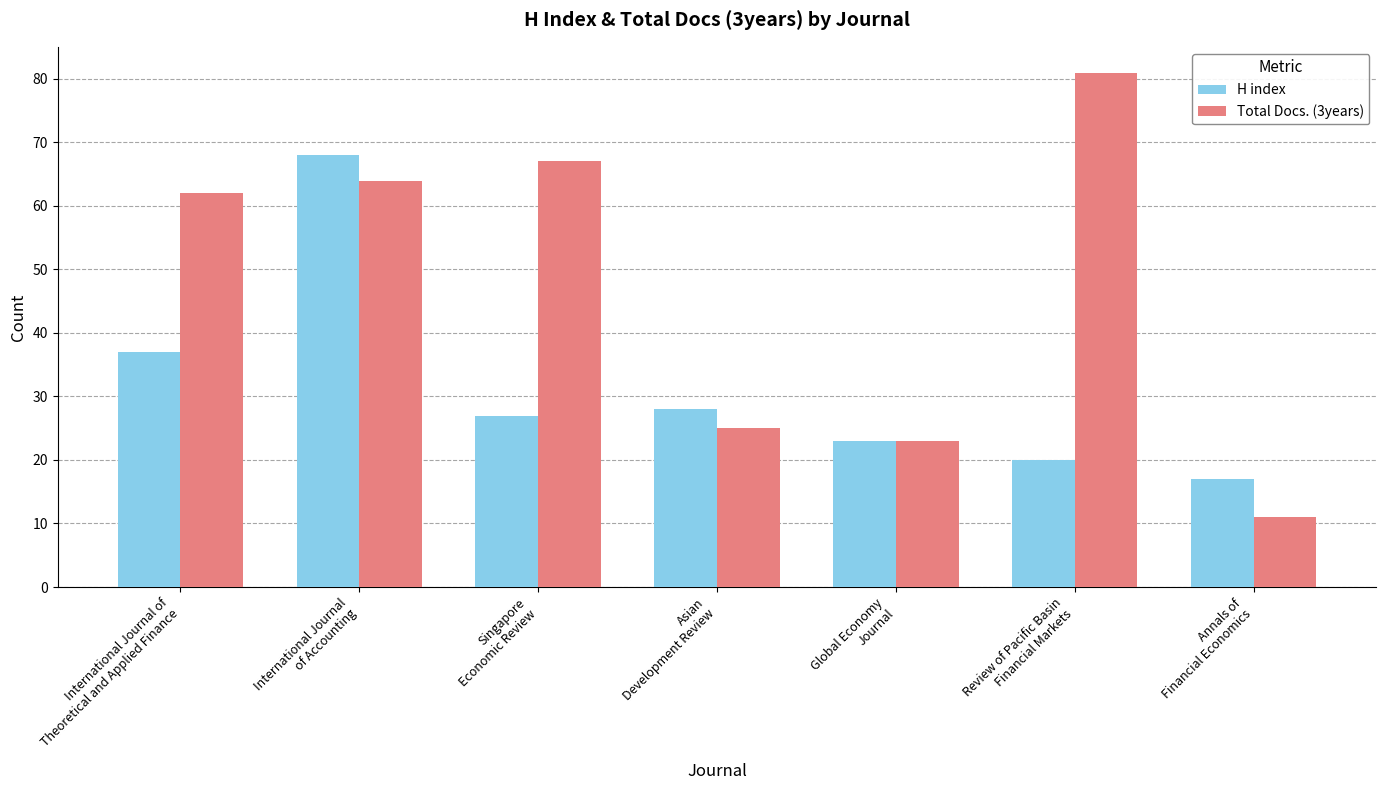

What position from the right is Annals of
Financial Economics?

1